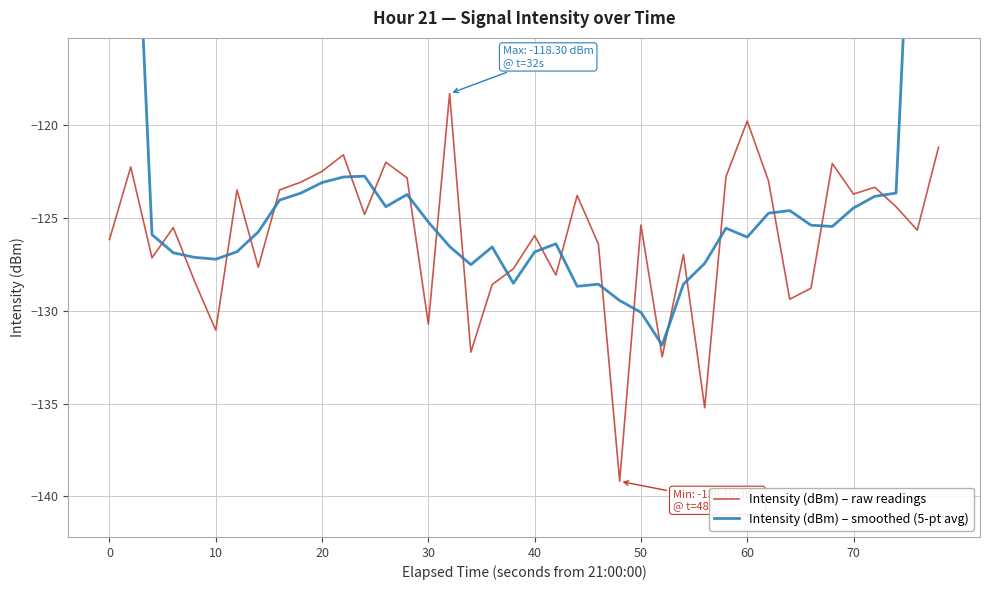

How many categories are shown in the chart?

40